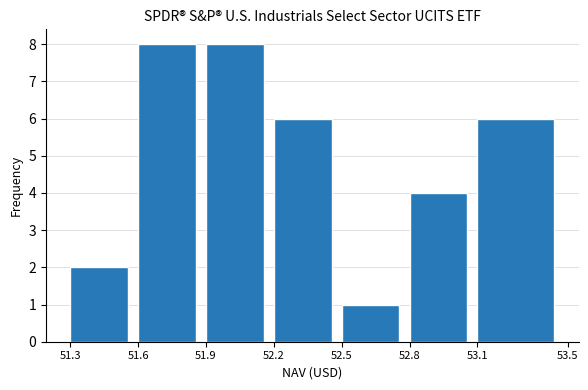

Reading left to right, transcribe this chart: for each bar, give the range it covers on the x-axis and its height. The values are not printed on the chart, so give them approximately, as read against the axis.

51.3 to 51.6: 2
51.6 to 51.9: 8
51.9 to 52.2: 8
52.2 to 52.5: 6
52.5 to 52.8: 1
52.8 to 53.1: 4
53.1 to 53.5: 6